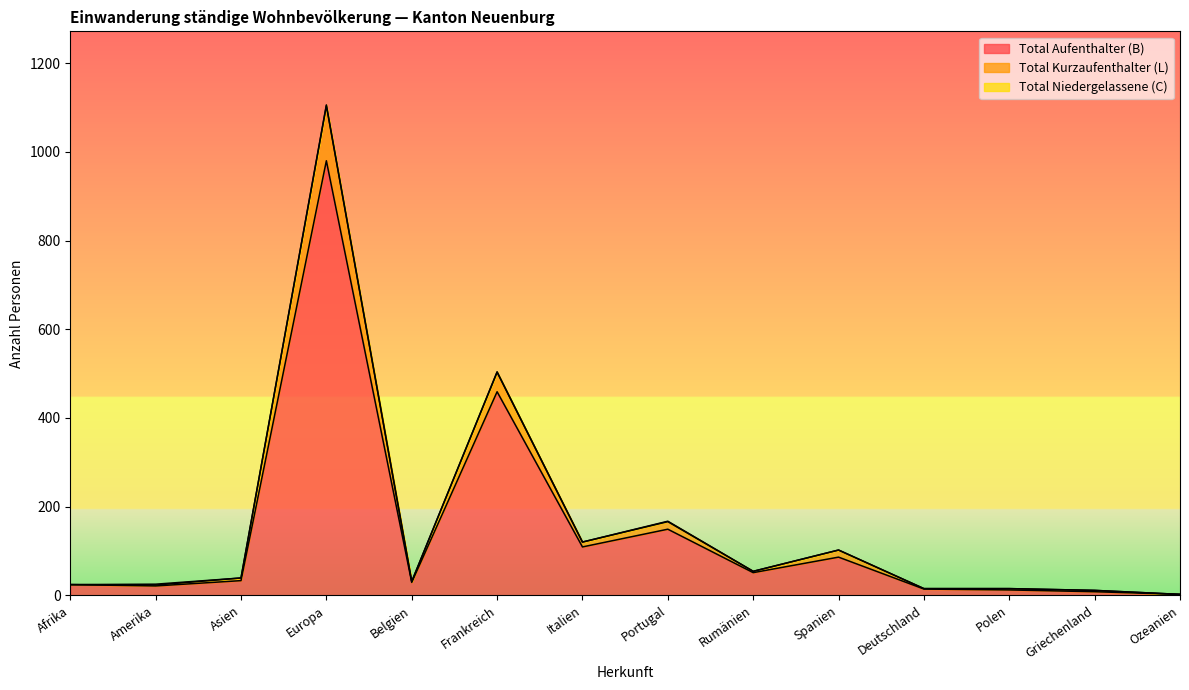

Is it true that Total Aufenthalter (B) equals 229 at Portugal?

False